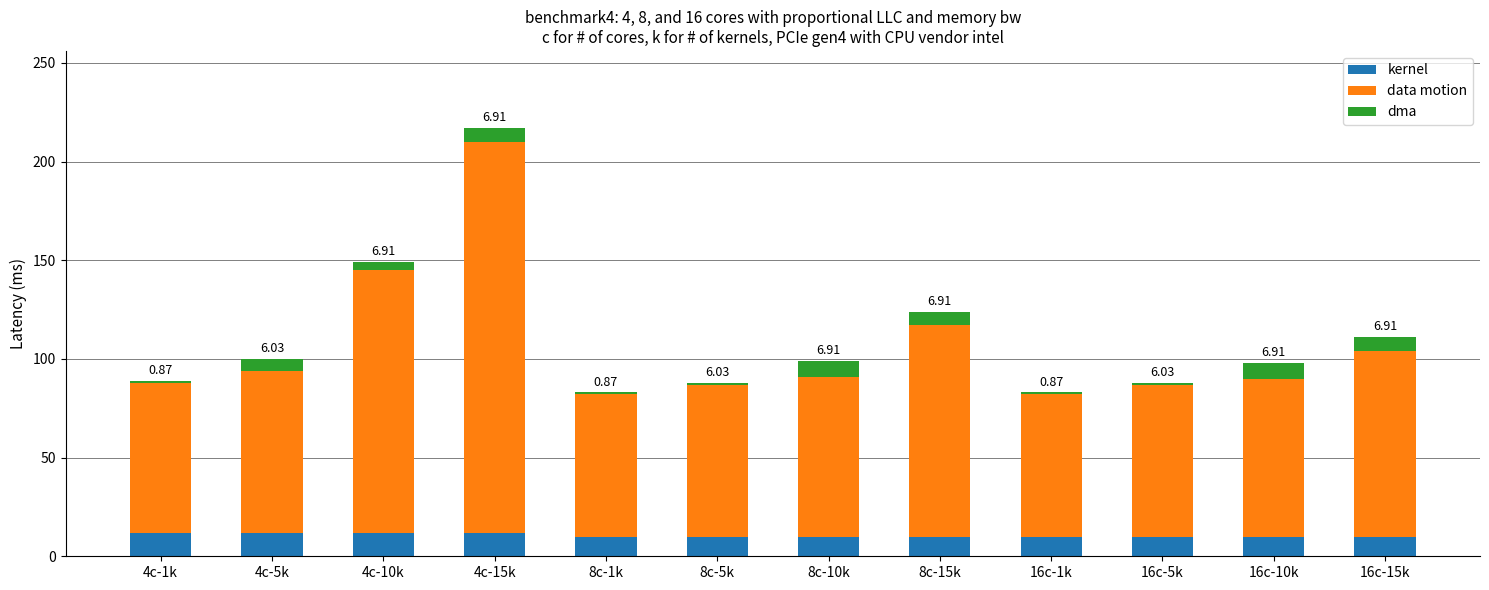

Does the chart contain stacked bars?

Yes